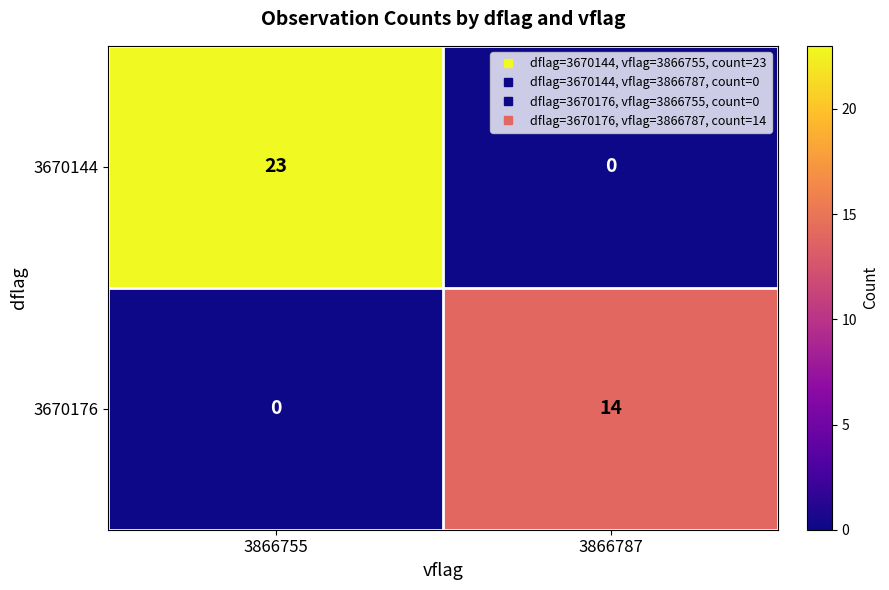

Is it true that 3670144 equals 0 at 3866787?

True